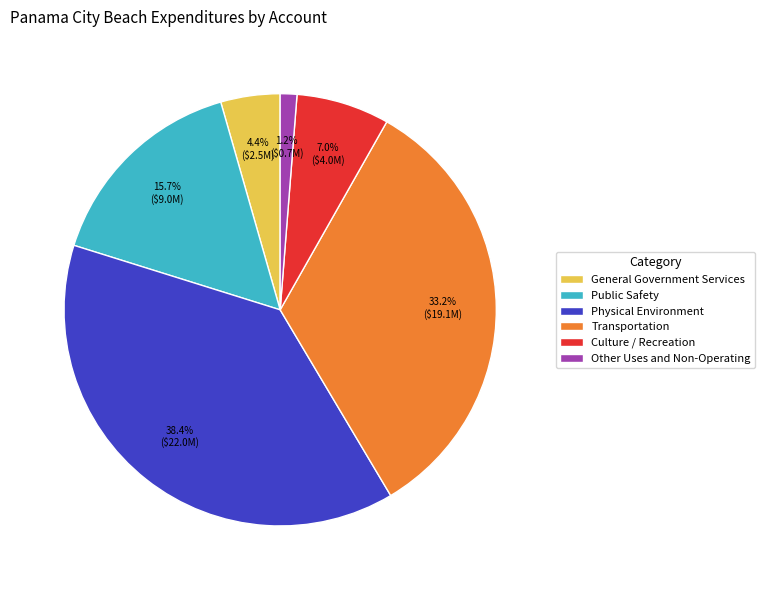

What portion of the pie excludes Transportation?

66.8%